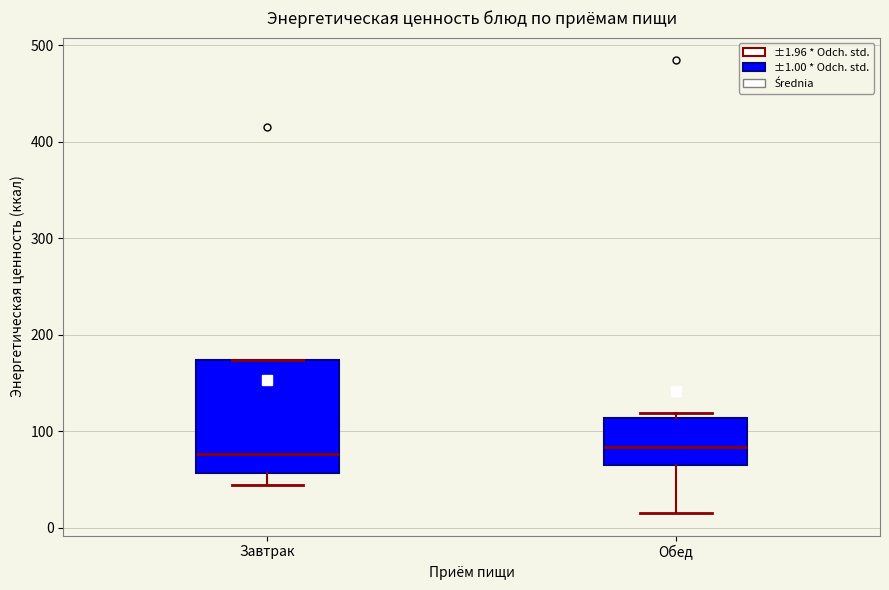

Comparing the boxes themselves (not the whiskers), which one is the tallest?

Завтрак